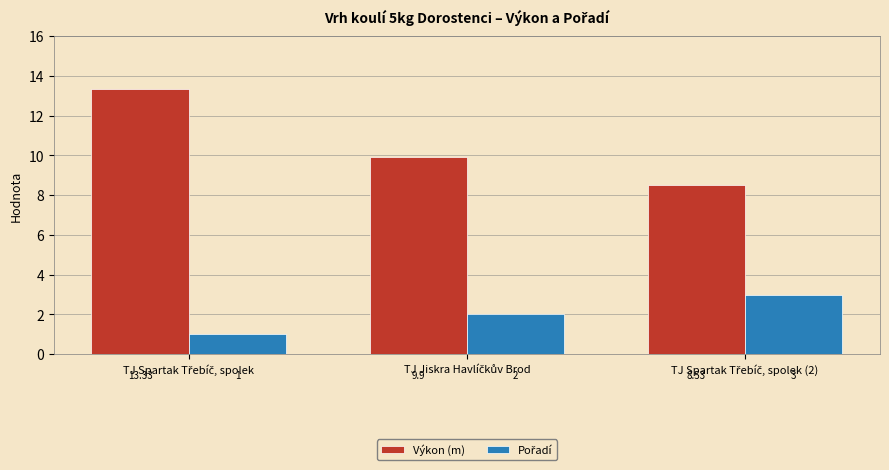

Does the chart contain stacked bars?

No